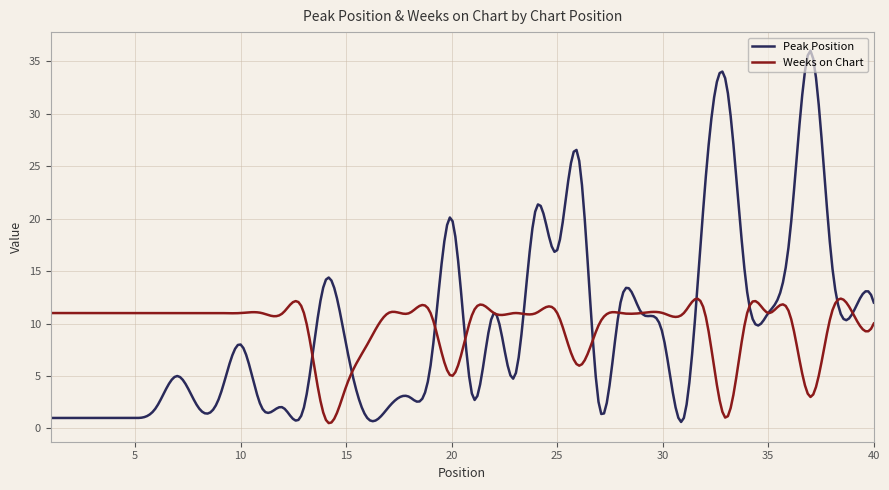

What is the maximum value for Weeks on Chart?

12.4